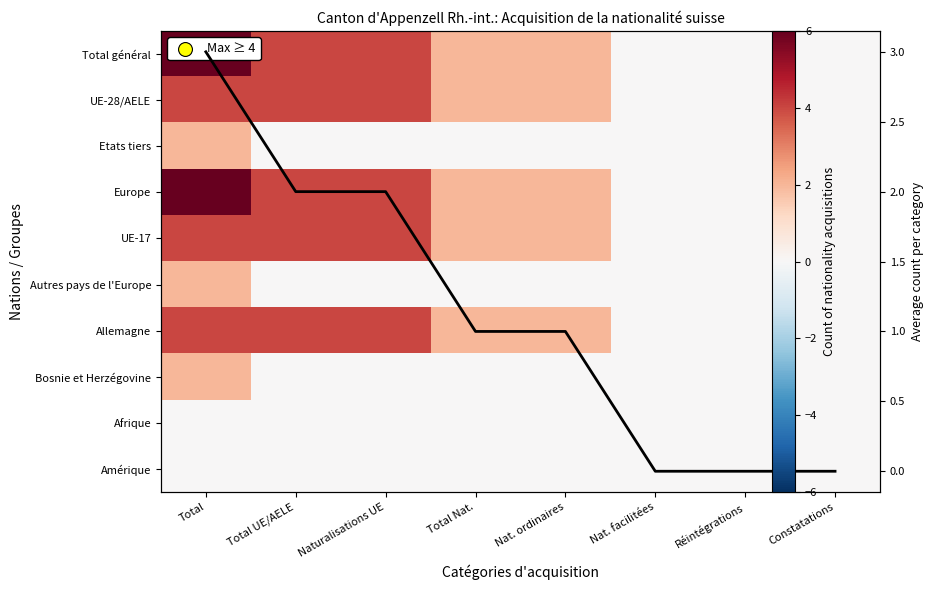

Which series has the largest total across all categories?

Total général